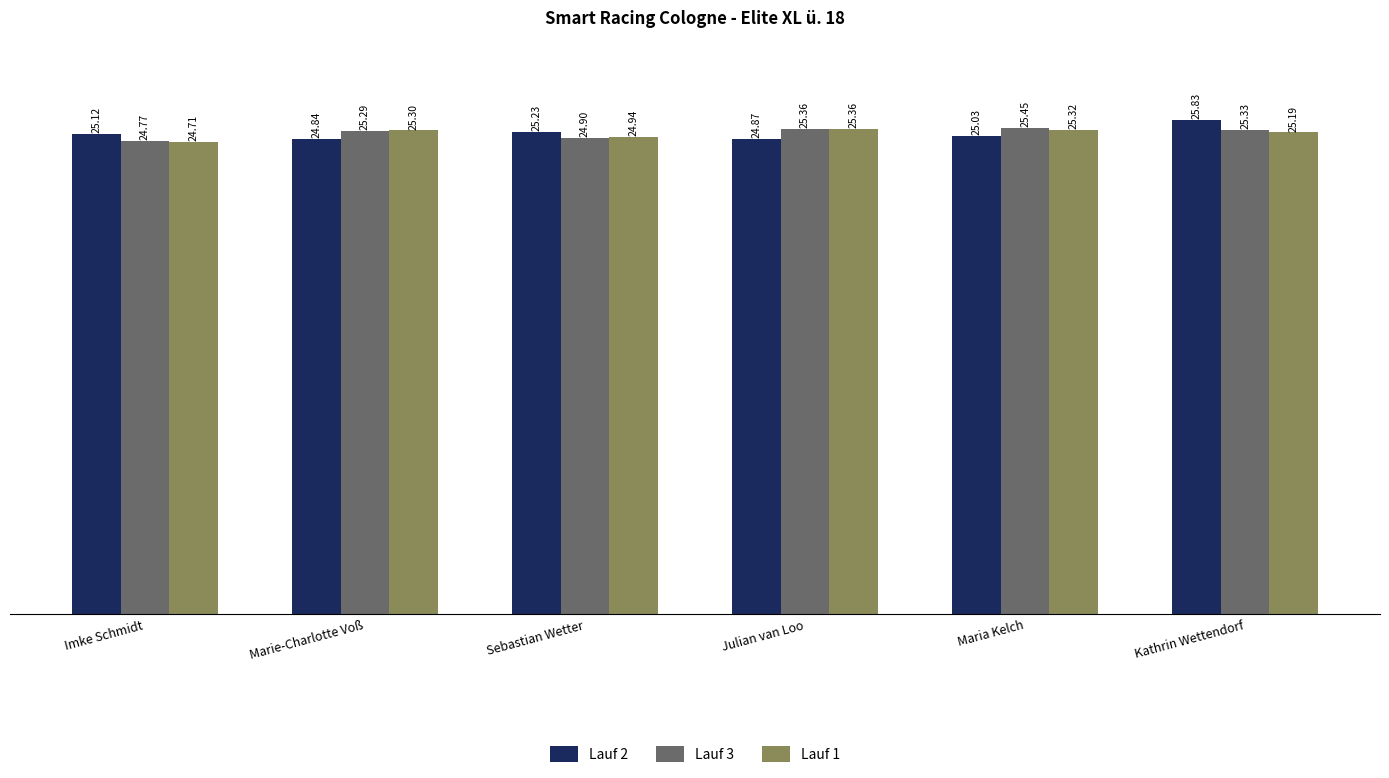

The value of Lauf 1 at Sebastian Wetter is 24.9. True or false?

True